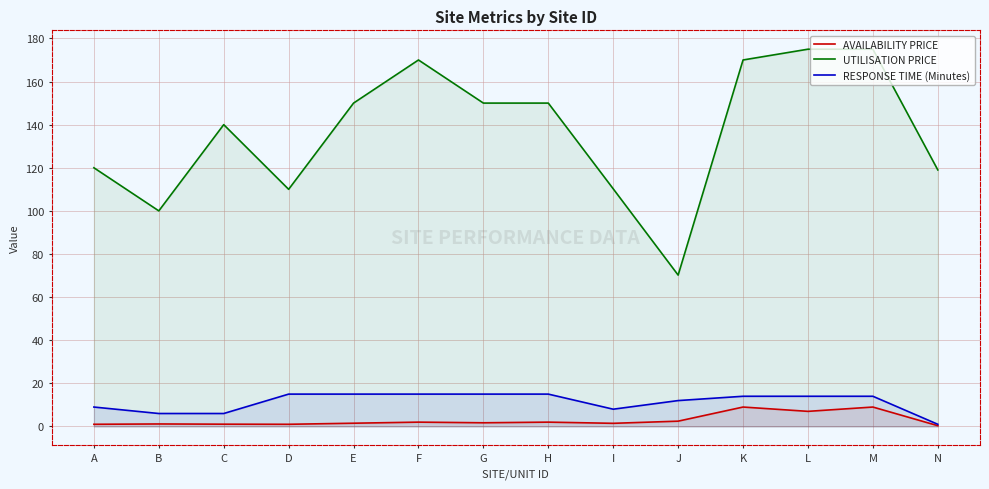

Between F and N, which series saw the biggest shift?

UTILISATION PRICE